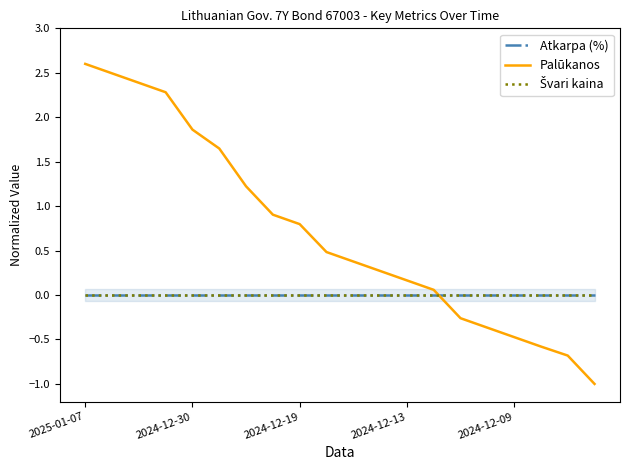

At which category is the sum across all series the highest?

2025-01-07